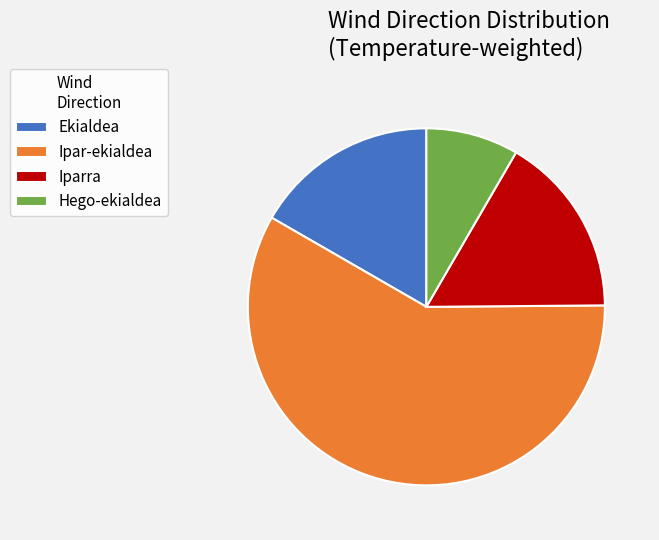

Is Ipar-ekialdea the majority of the pie?

Yes